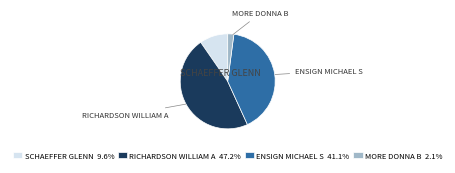

What is the ratio of the value at RICHARDSON WILLIAM A 47.2% to the value at SCHAEFFER GLENN 9.6%?

4.9